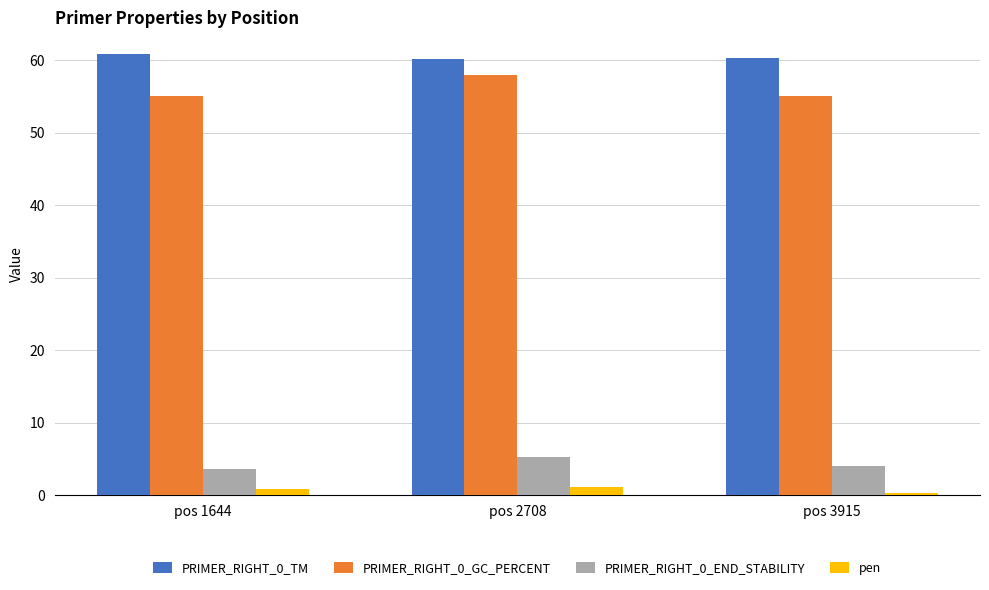

What are all the series names shown in the legend?

PRIMER_RIGHT_0_TM, PRIMER_RIGHT_0_GC_PERCENT, PRIMER_RIGHT_0_END_STABILITY, pen